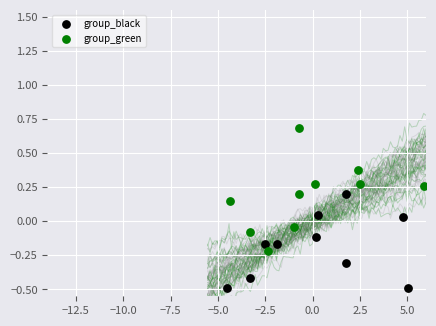

Which series contains the highest Y value?

group_green